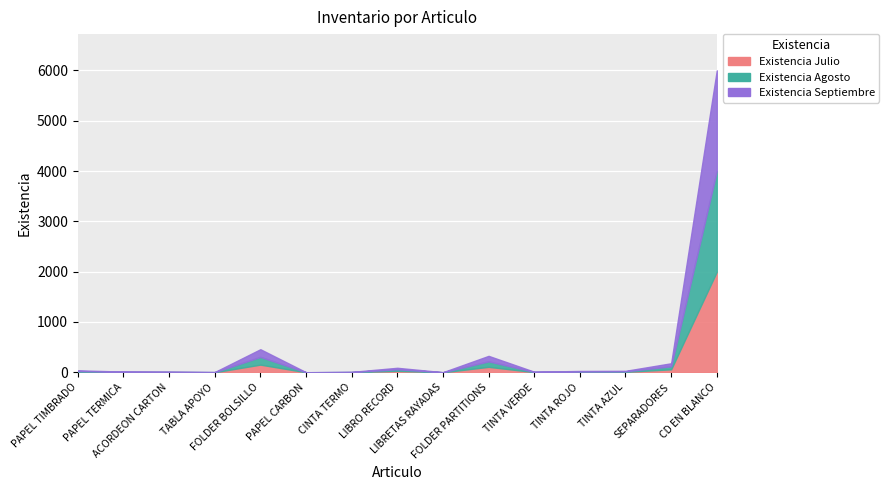

At which label does Existencia Agosto reach its peak?

CD EN BLANCO